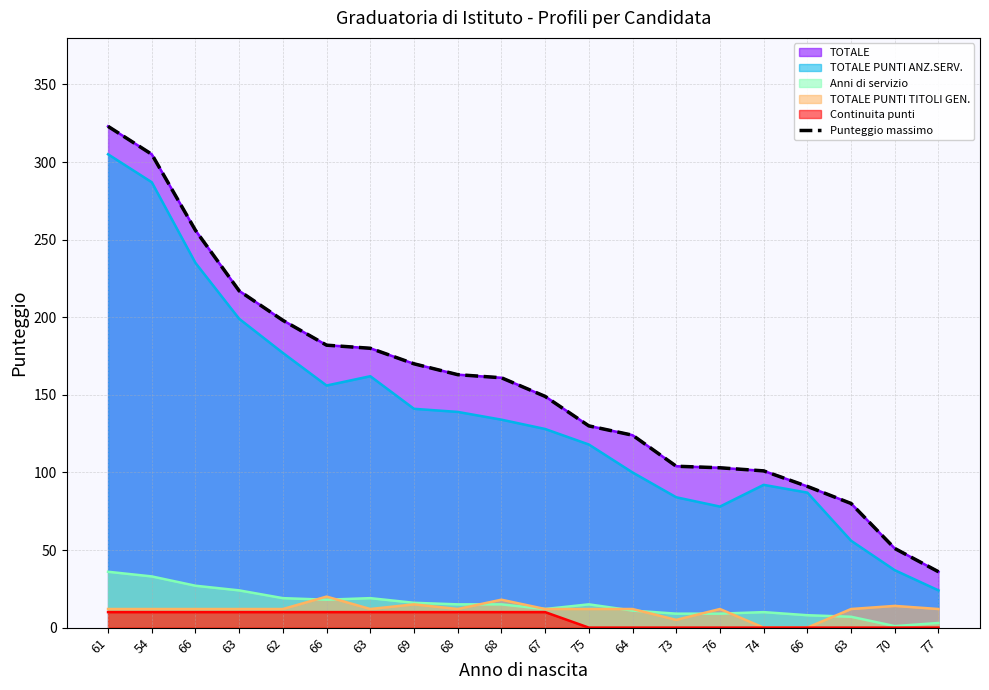

Rank the categories by value from highest to lowest.

61, 54, 66, 63, 62, 66, 63, 69, 68, 68, 67, 75, 64, 73, 76, 74, 66, 63, 70, 77